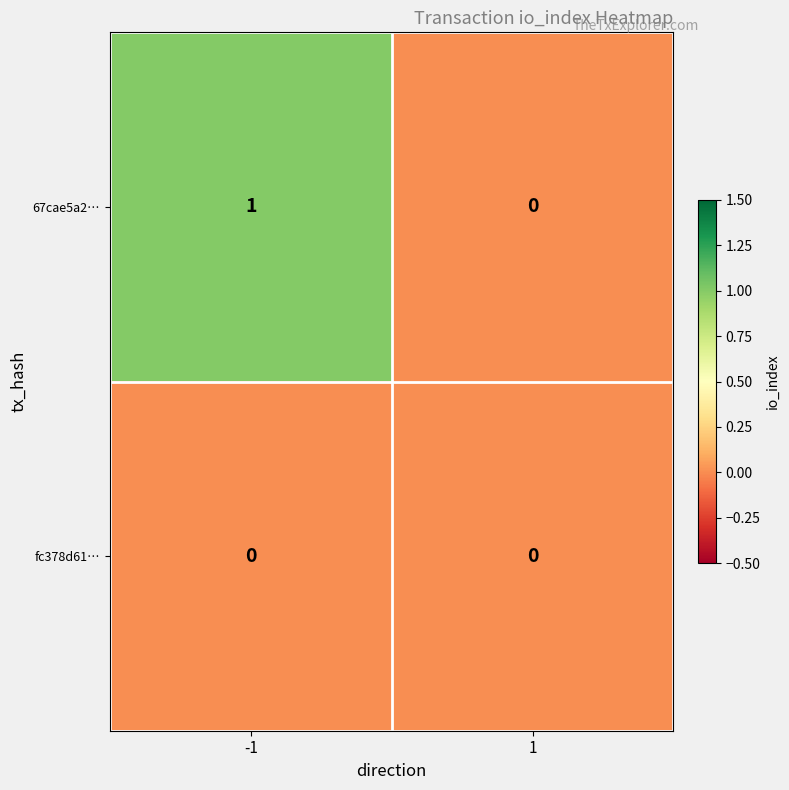

Between -1 and 1, which series saw the biggest shift?

67cae5a2…